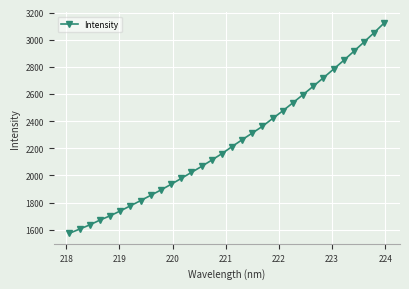

True or false: there are more than 1 points higher than both neighbors.

False